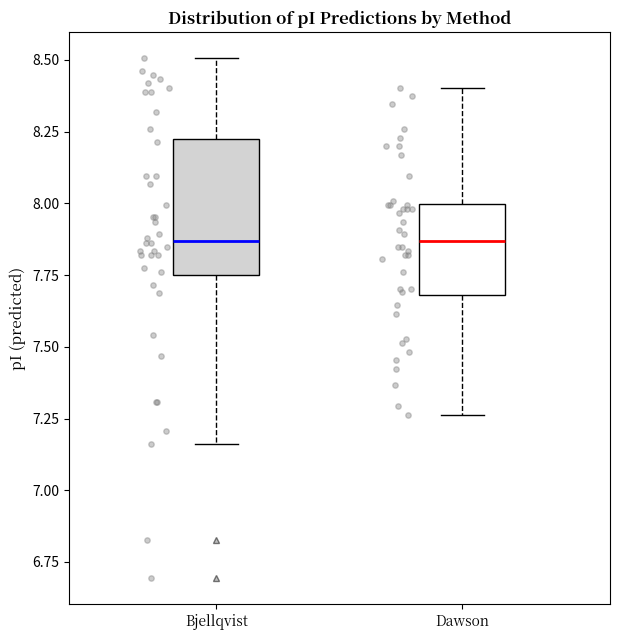

Reading left to right, transcribe this box plot: for each box, give where its median line is, the range the box spans, and where its two whiskers end, as read against the y-axis. The values are not printed on the chart, so give them approximately, as read against the axis.

Bjellqvist: median 7.85, box 7.75 to 8.25, whiskers 7.15 to 8.50
Dawson: median 7.85, box 7.70 to 8.00, whiskers 7.25 to 8.40